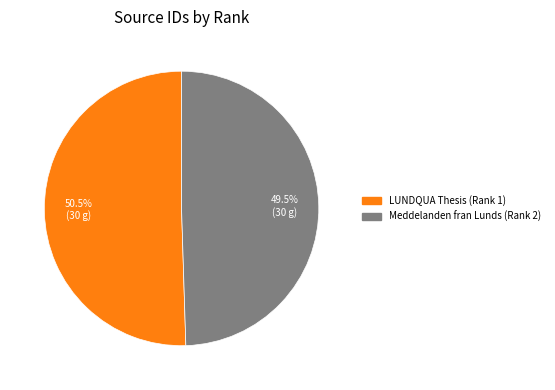

Approximately how many times larger is the value at Meddelanden fran Lunds (Rank 2) compared to LUNDQUA Thesis (Rank 1)?

1.0